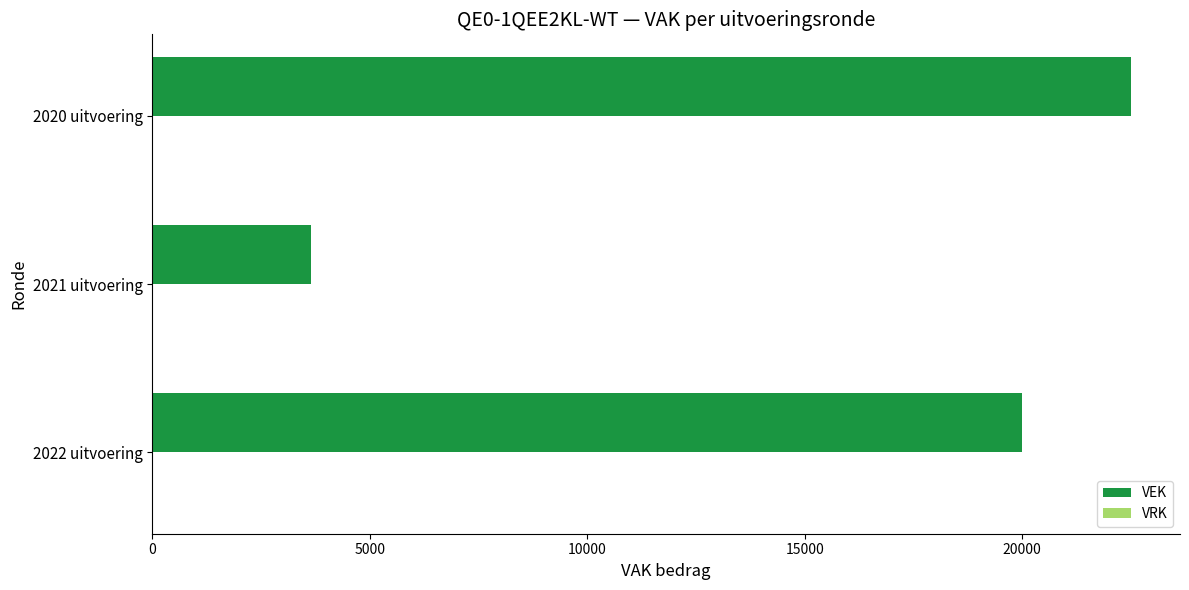

How many bars are there in total?

3